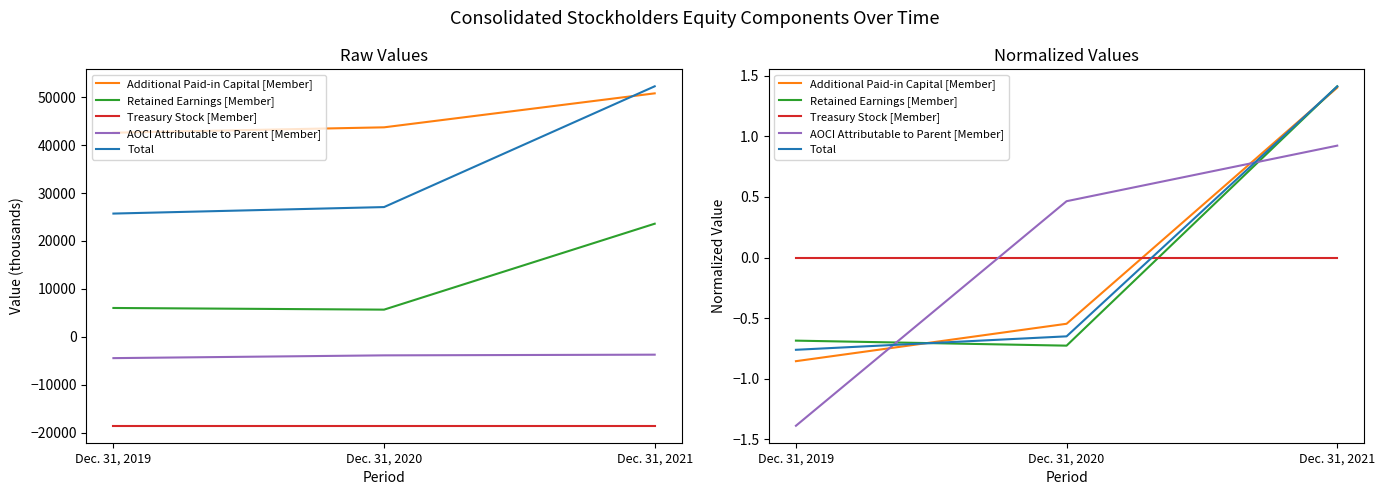

What is the sum of the Total values at Dec. 31, 2019 and Dec. 31, 2021?

0.7